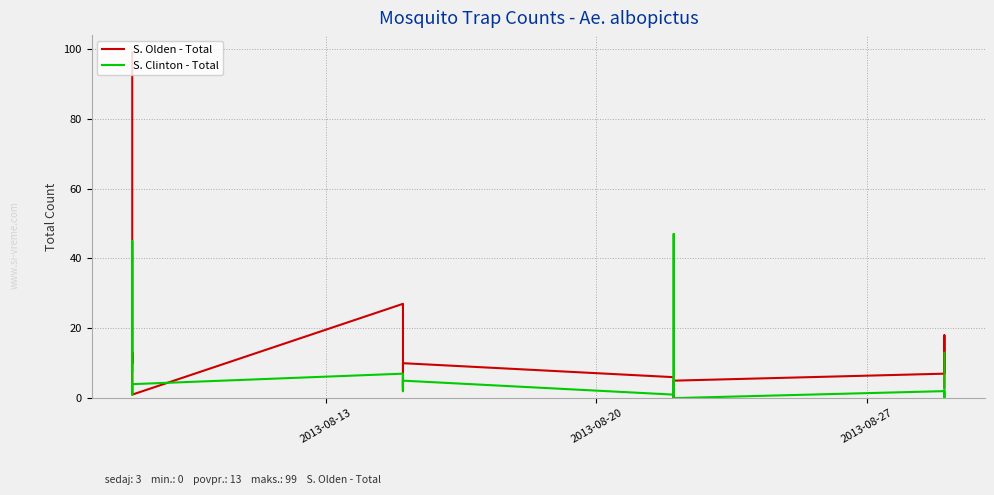

Reading right to left, list all the values displayed in this chart.

S. Olden - Total: 3	15	18	18	7	5	2	0	1	6	10	2	2	9	27	1	13	11	10	99
S. Clinton - Total: 13	3	2	0	2	0	4	2	47	1	5	3	6	2	7	4	3	1	45	8